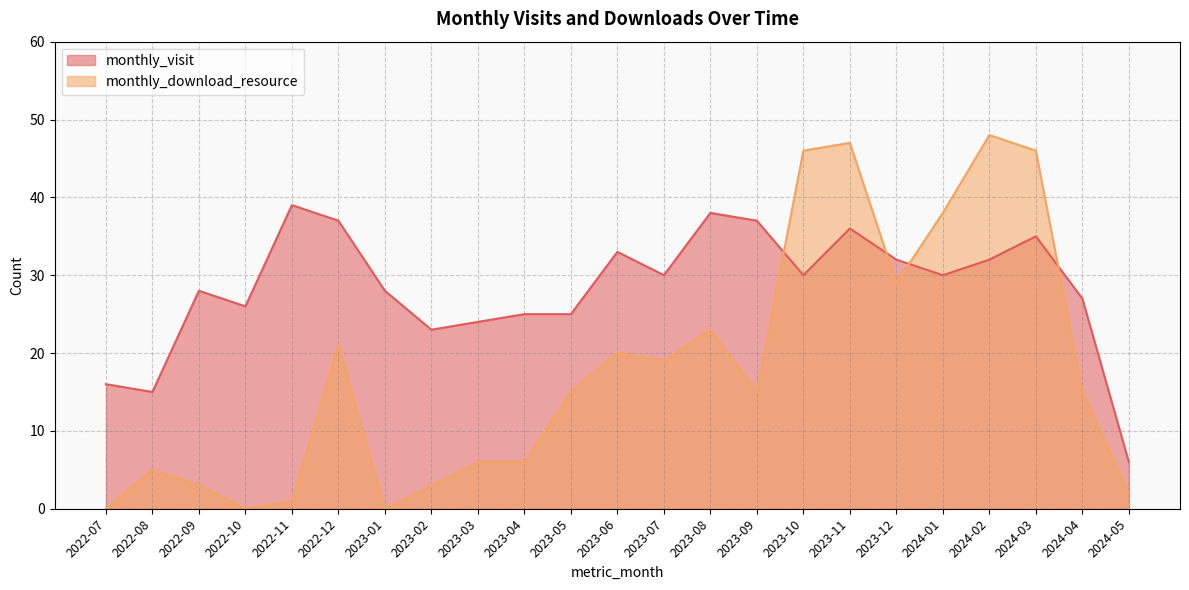

Is it true that monthly_visit equals 38 at 2023-05?

False